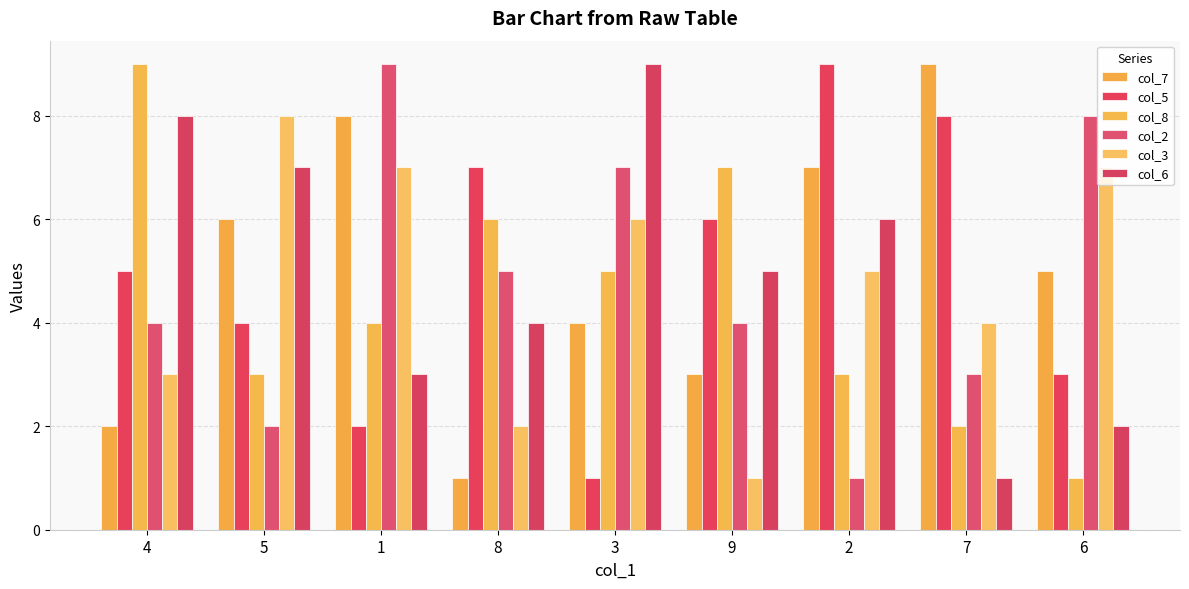

Is the value of col_5 at 1 greater than the value of col_3 at 4?

No